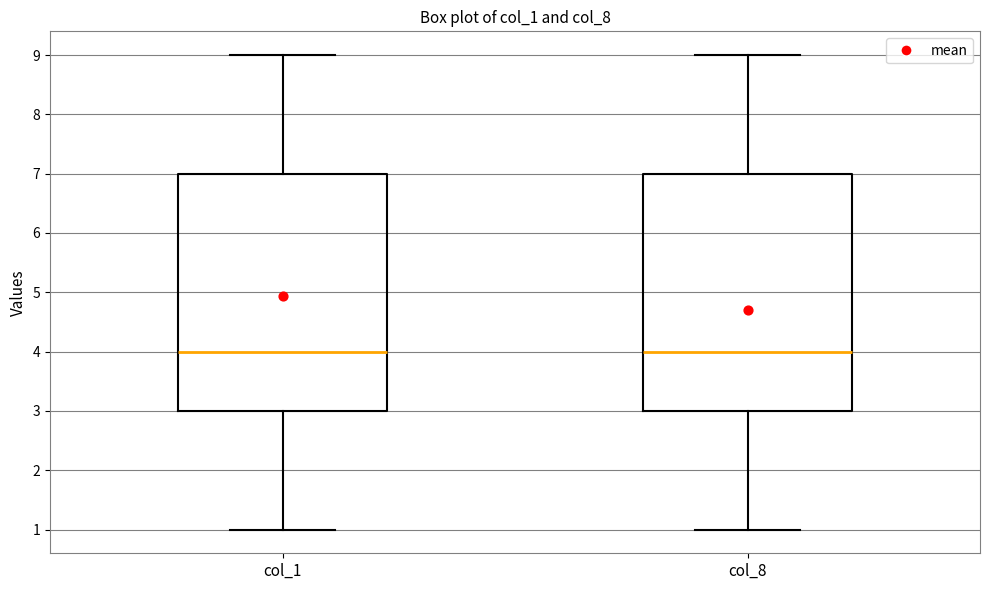

Reading left to right, read every box against the y-axis: the position of its median line, the range the box covers, and the ends of its whiskers. The values are not printed on the chart, so give them approximately, as read against the axis.

col_1: median 4, box 3 to 7, whiskers 1 to 9
col_8: median 4, box 3 to 7, whiskers 1 to 9